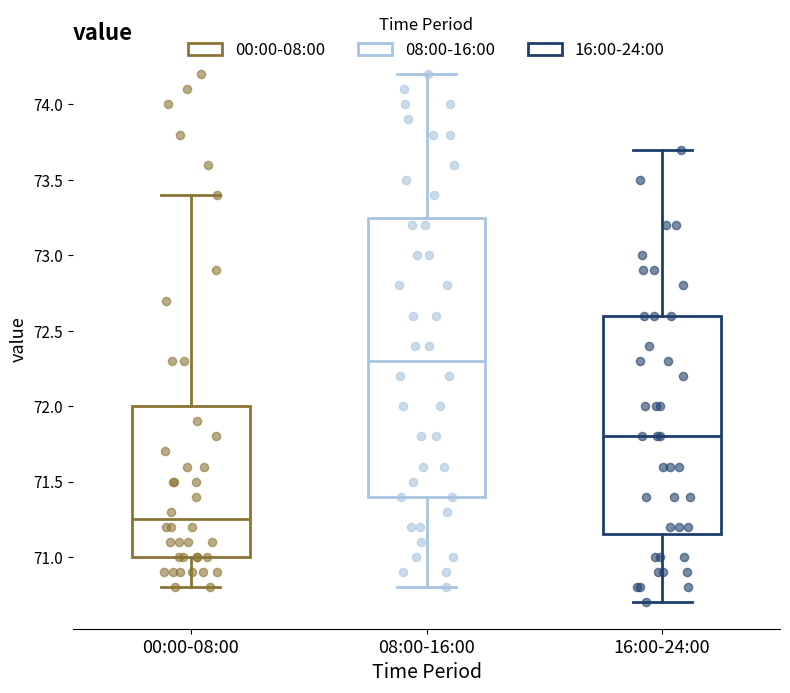

Reading left to right, transcribe this box plot: for each box, give where its median line is, the range the box spans, and where its two whiskers end, as read against the y-axis. The values are not printed on the chart, so give them approximately, as read against the axis.

00:00-08:00: median 71.25, box 71.00 to 72.00, whiskers 70.80 to 73.40
08:00-16:00: median 72.30, box 71.40 to 73.25, whiskers 70.80 to 74.20
16:00-24:00: median 71.80, box 71.15 to 72.60, whiskers 70.70 to 73.70